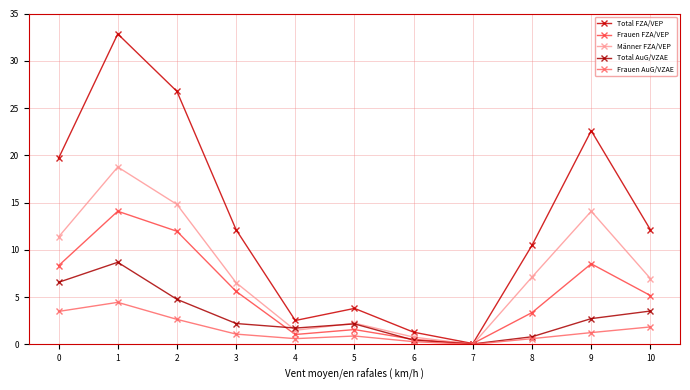

Reading left to right, what are all the values shown in this chart?

Total FZA/VEP: 19.7	32.8	26.8	12.1	2.5	3.8	1.3	0.1	10.5	22.6	12.1
Frauen FZA/VEP: 8.3	14.1	12.0	5.6	1.0	1.6	0.5	0.1	3.4	8.5	5.2
Männer FZA/VEP: 11.4	18.8	14.8	6.5	1.5	2.2	0.8	0.0	7.1	14.1	7.0
Total AuG/VZAE: 6.6	8.7	4.8	2.2	1.7	2.2	0.4	0.0	0.8	2.7	3.5
Frauen AuG/VZAE: 3.5	4.4	2.6	1.1	0.6	0.9	0.3	0.0	0.6	1.2	1.8